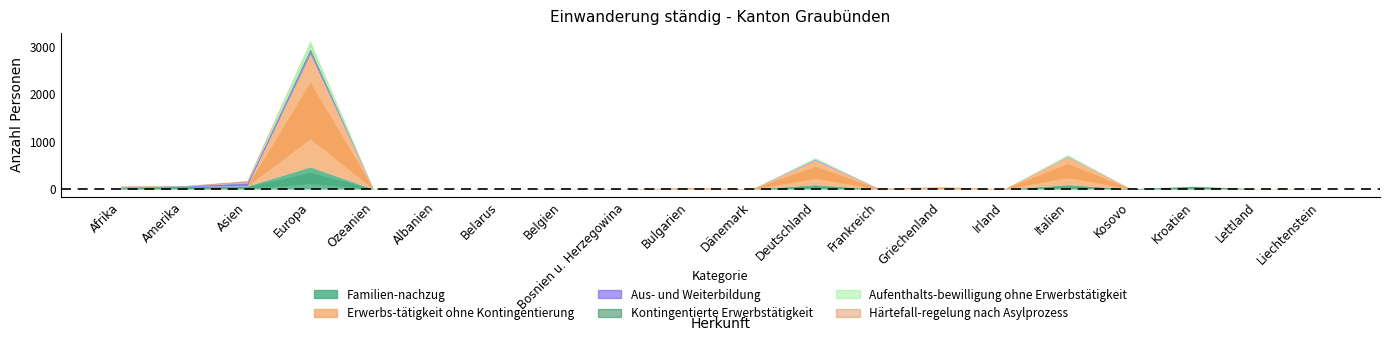

Between which two adjacent categories do Aufenthalts-bewilligung ohne Erwerbstätigkeit and Aus- und Weiterbildung first intersect?

Asien and Europa